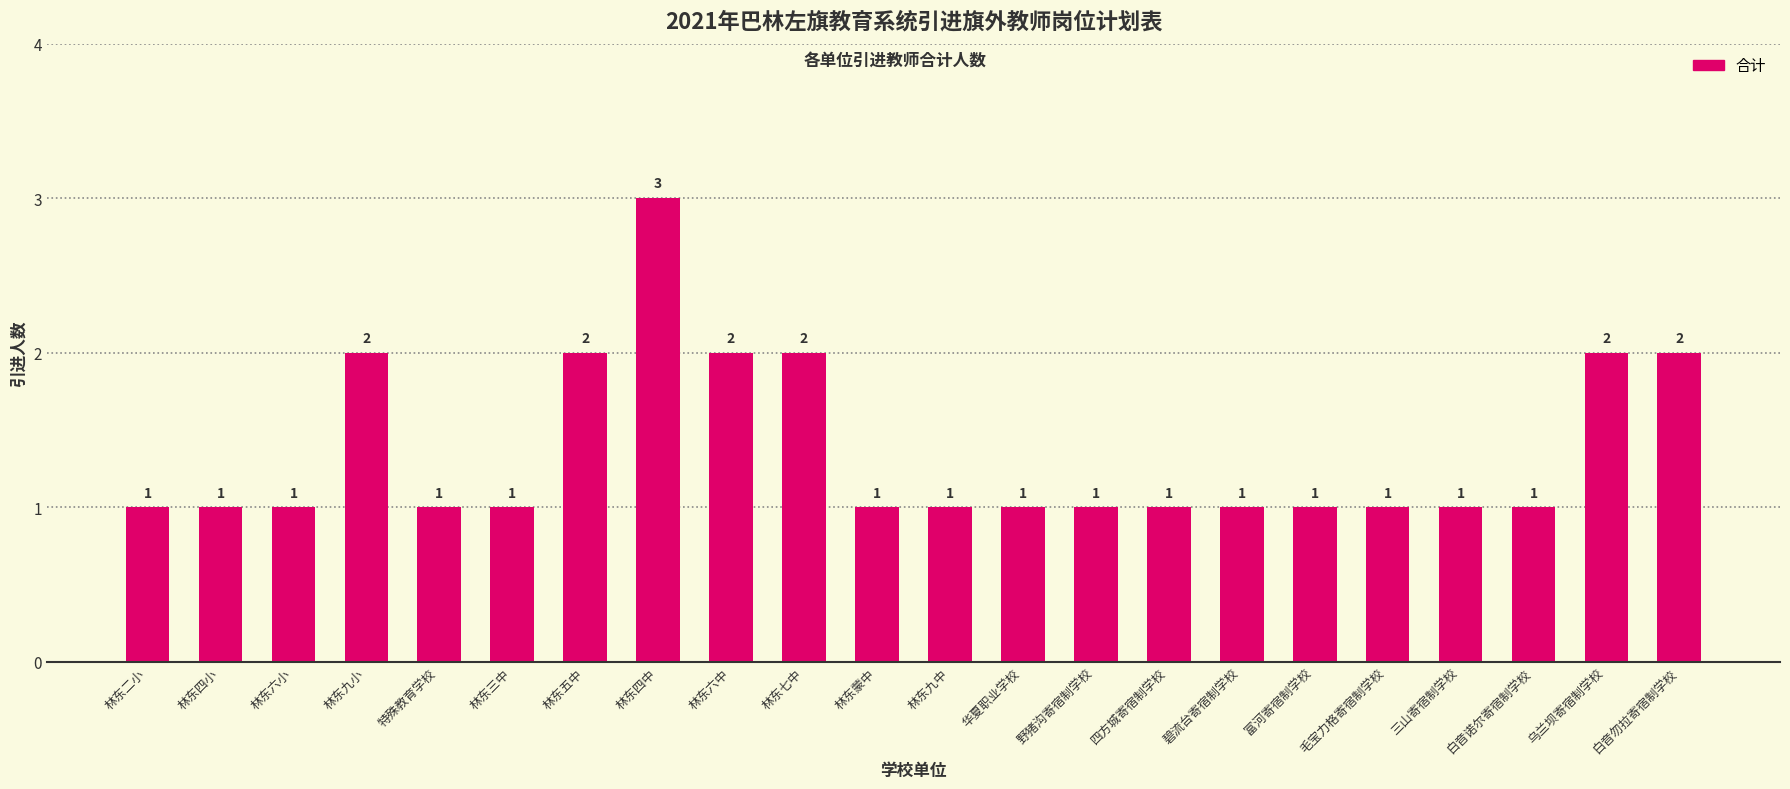

The value at 林东三中 is 1. True or false?

True